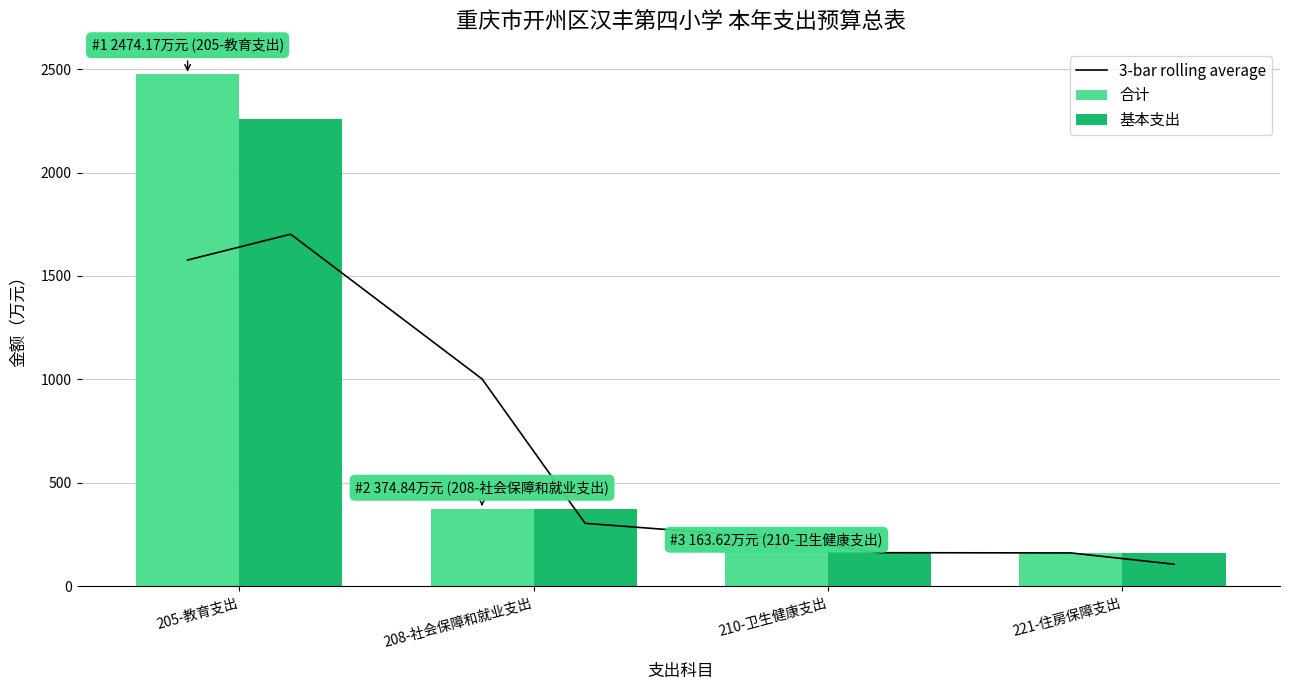

Rank the categories by 合计 value from highest to lowest.

205-教育支出, 208-社会保障和就业支出, 210-卫生健康支出, 221-住房保障支出